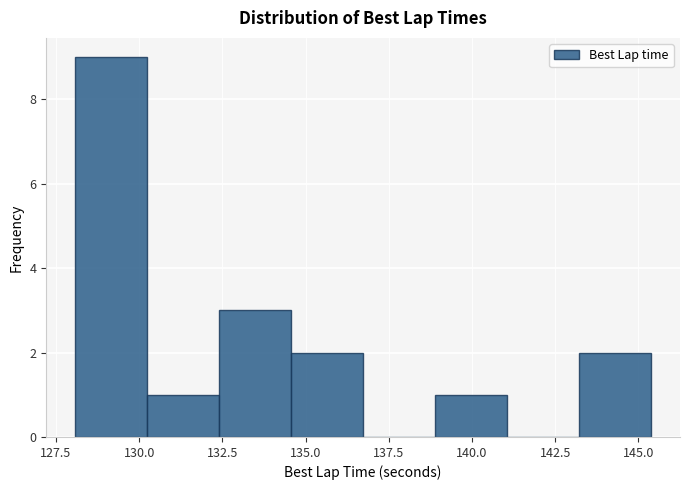

How tall is the bar that spans 130.0 to 132.5 on the x-axis? Neither the bar edges nor the heights are printed on the chart, so give them approximately, as read against the axes.

1